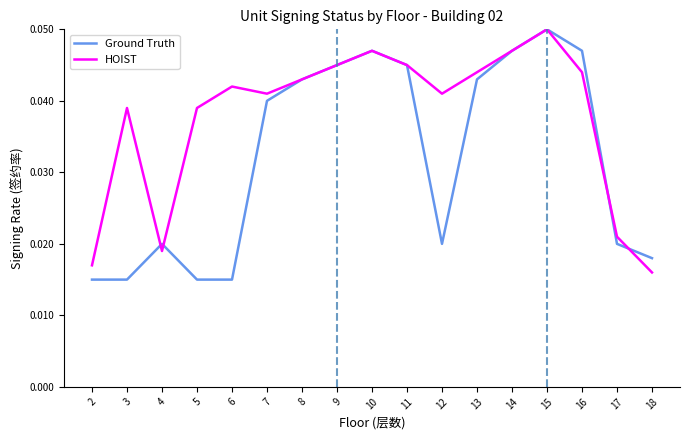

Between 2 and 6, which series saw the biggest shift?

HOIST